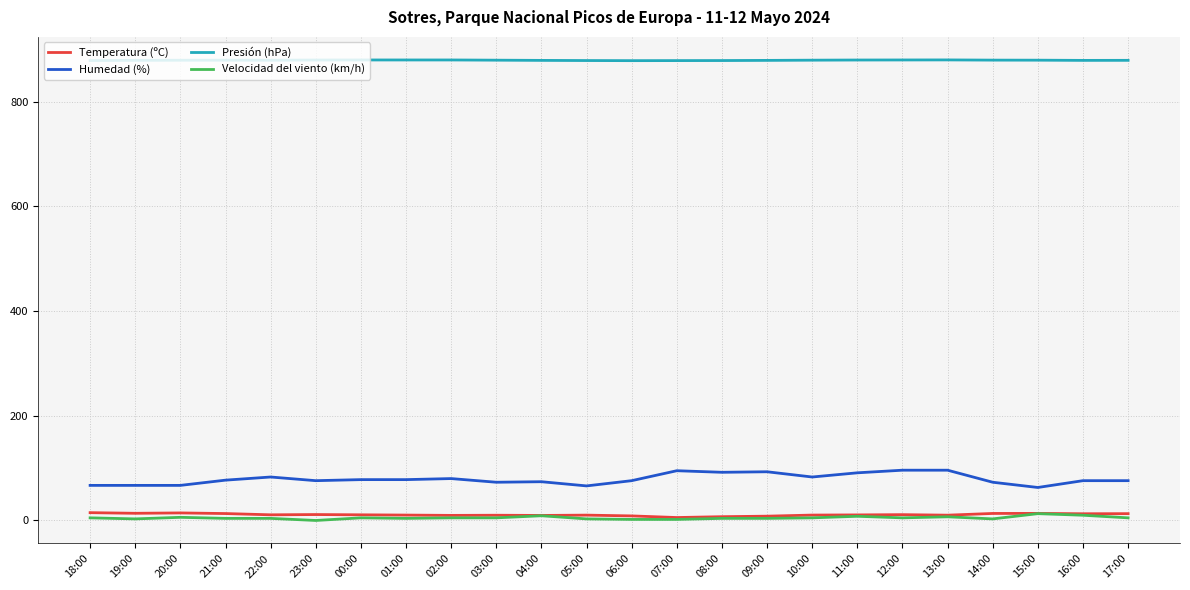

What is the difference between the second highest and minimum values in the Presión (hPa) series?

1.3